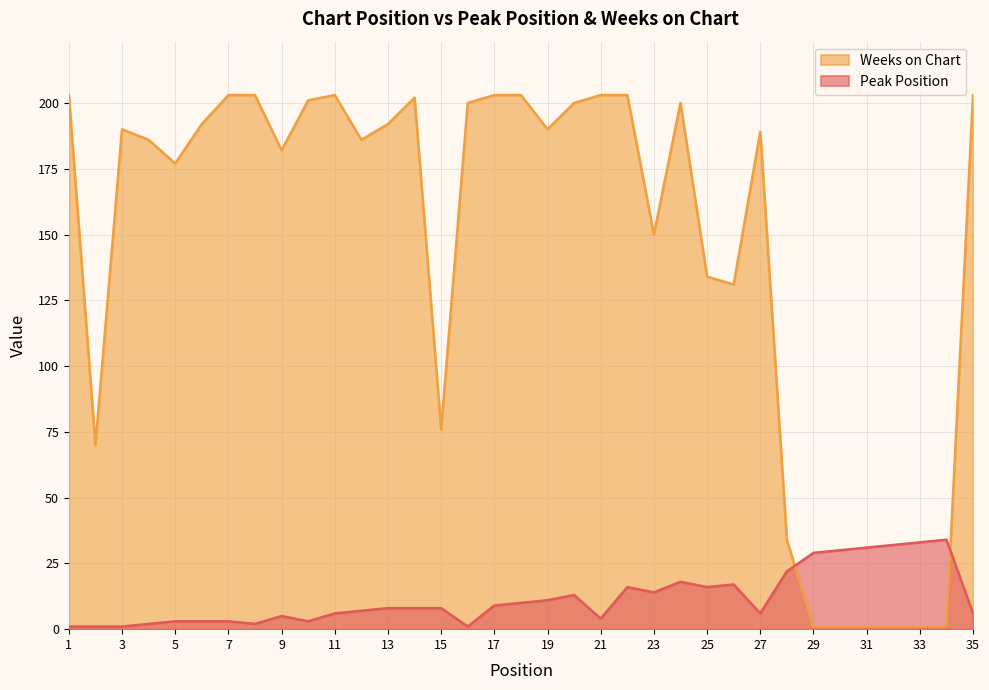

What is the value of the Peak Position point at the 28th from the left?

22